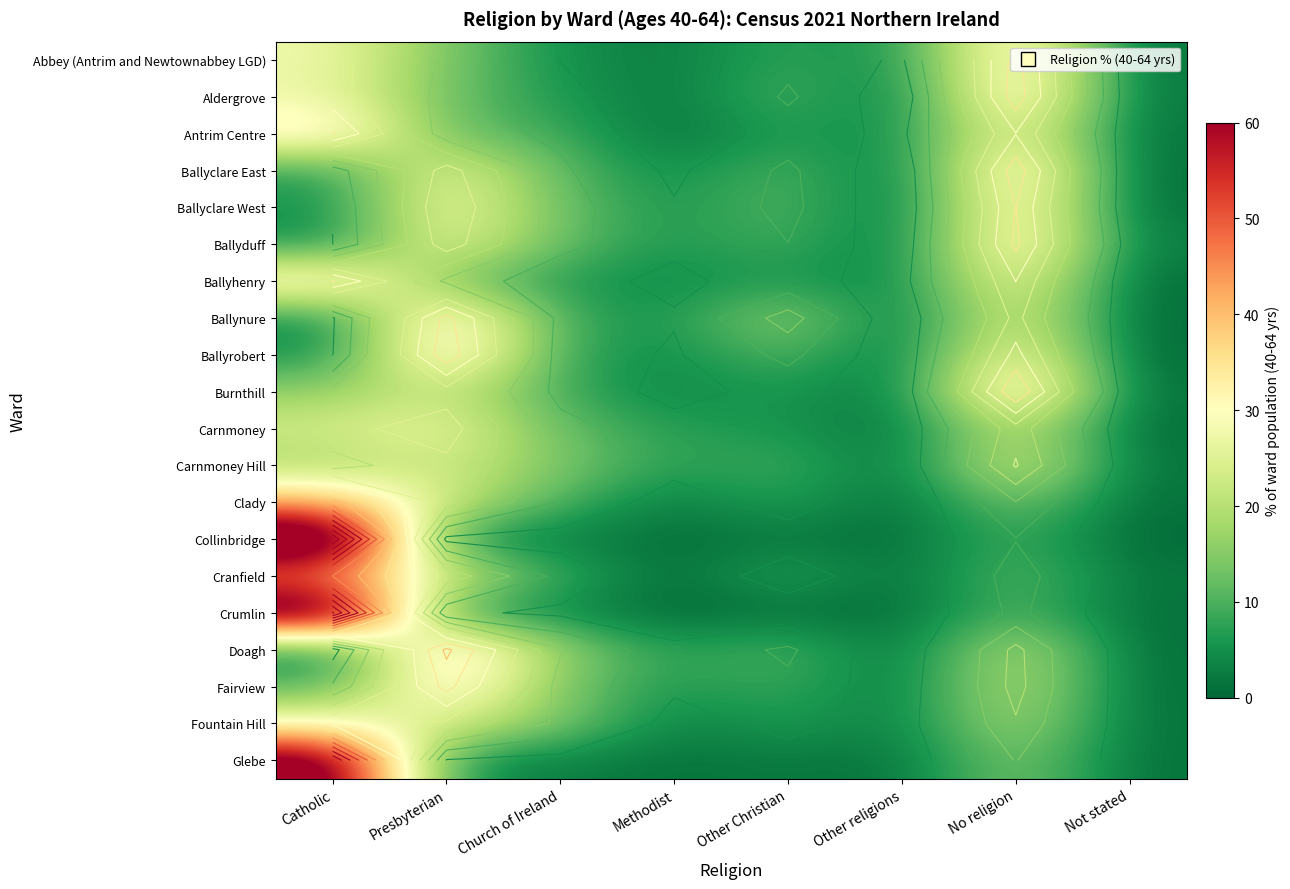

Rank the series at Catholic from lowest to highest value.

Doagh, Ballynure, Ballyrobert, Ballyduff, Ballyclare West, Ballyclare East, Fairview, Burnthill, Carnmoney Hill, Carnmoney, Aldergrove, Abbey (Antrim and Newtownabbey LGD), Fountain Hill, Ballyhenry, Antrim Centre, Clady, Cranfield, Glebe, Crumlin, Collinbridge